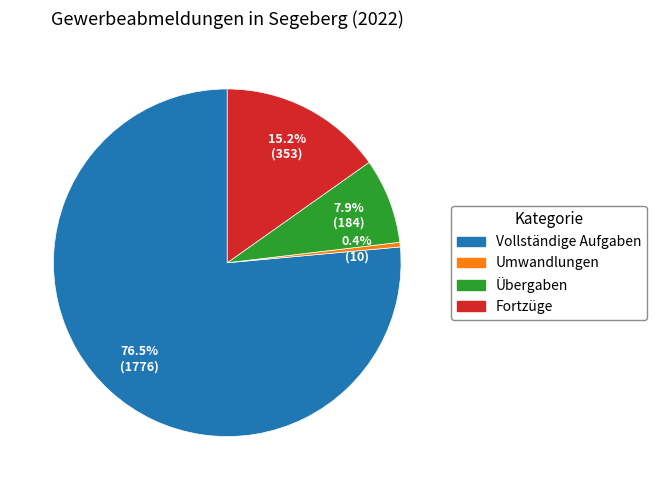

True or false: Fortzüge accounts for 15% of the total.

True